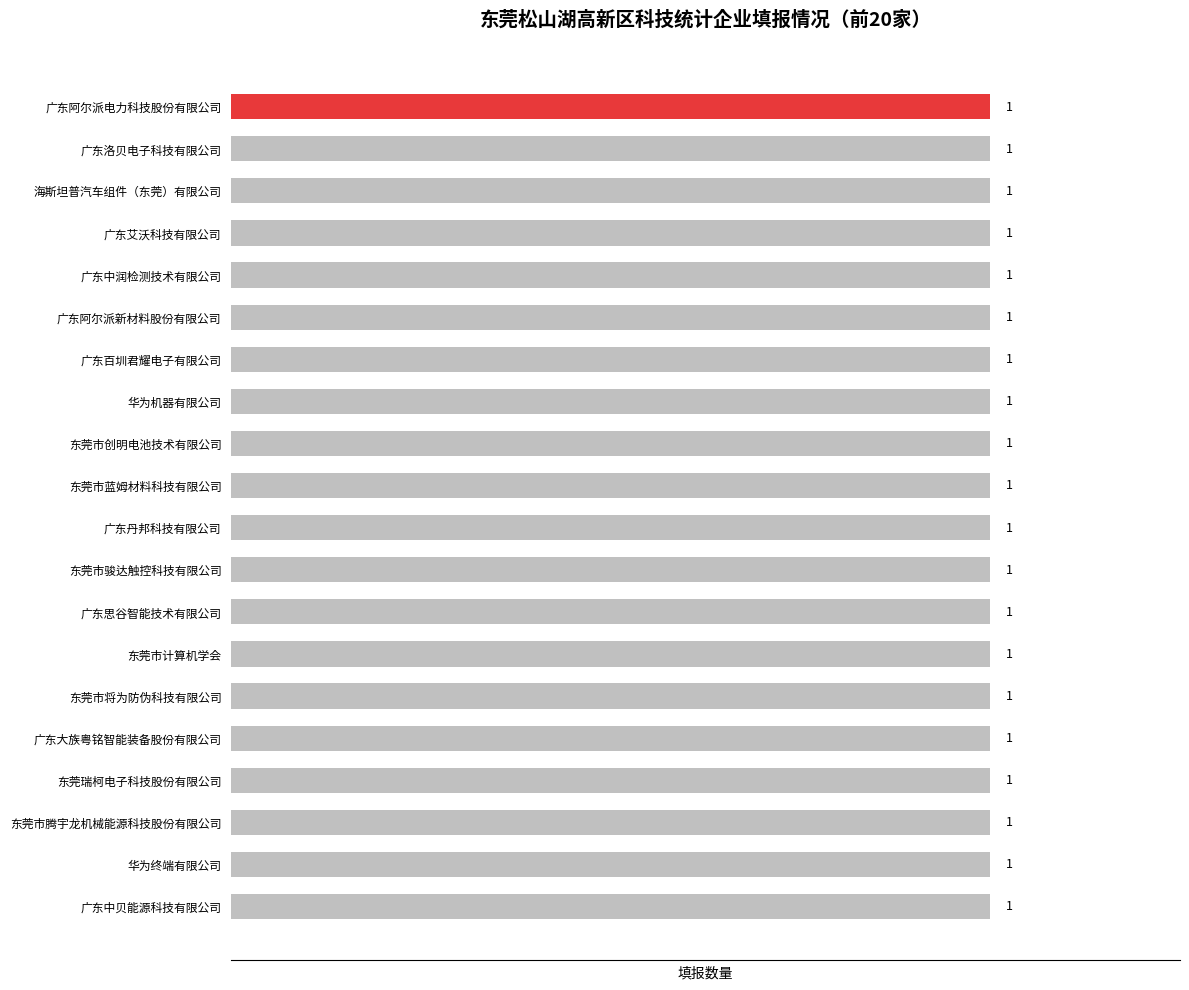

Which category has the lowest value across all series?

广东中润检测技术有限公司